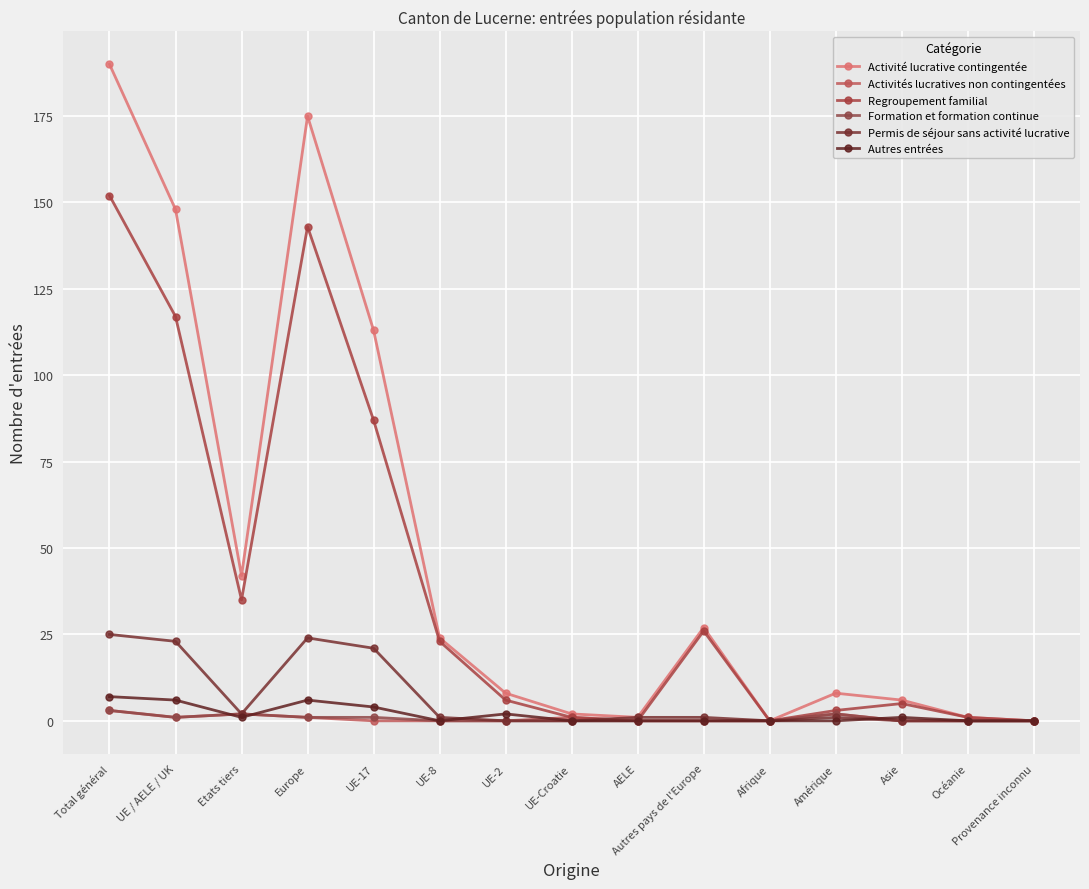

True or false: Autres entrées and Activités lucratives non contingentées cross at least once.

True